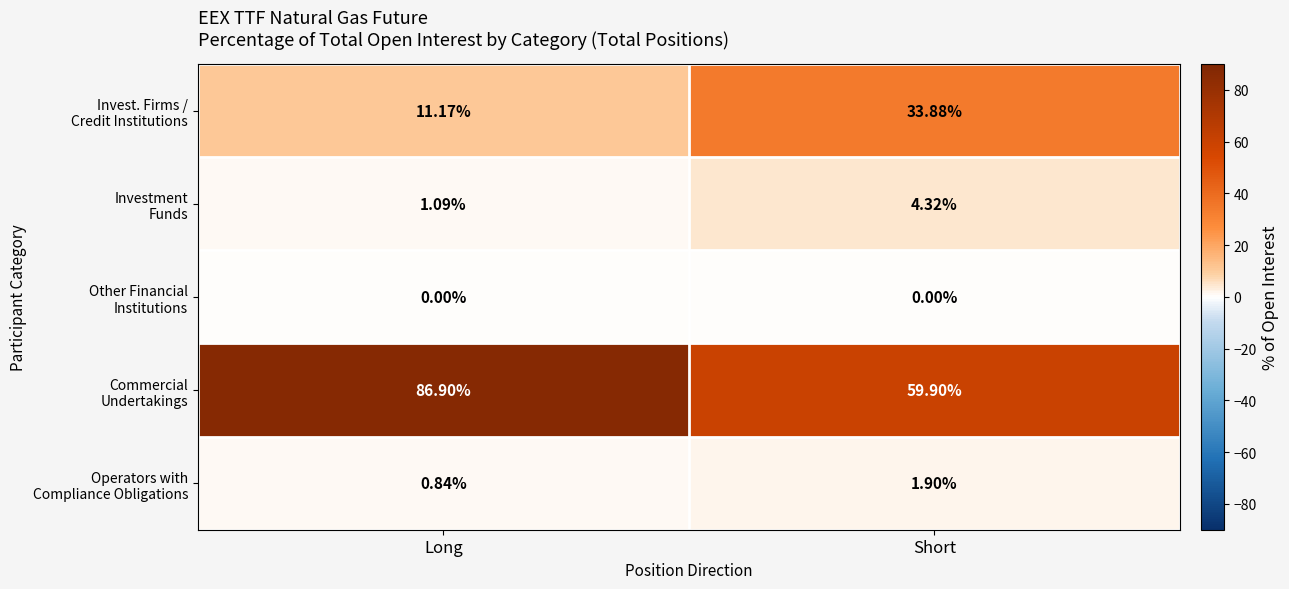

At Short, list the series in order from largest to smallest.

Commercial Undertakings, Invest. Firms / Credit Institutions, Investment Funds, Operators with Compliance Obligations, Other Financial Institutions